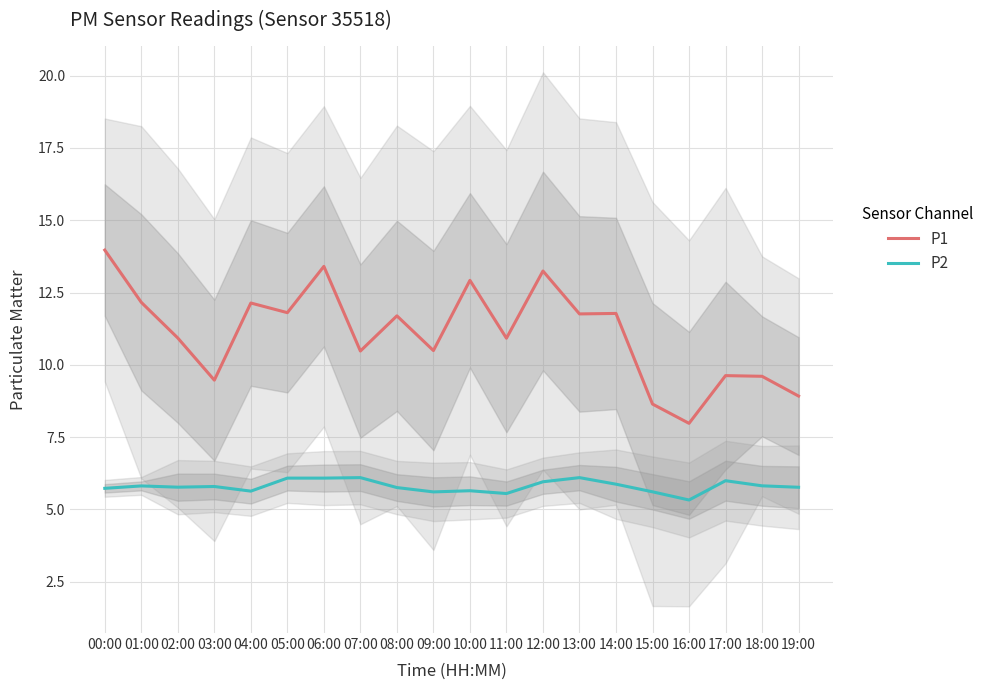

Which series has the widest spread of values?

P1